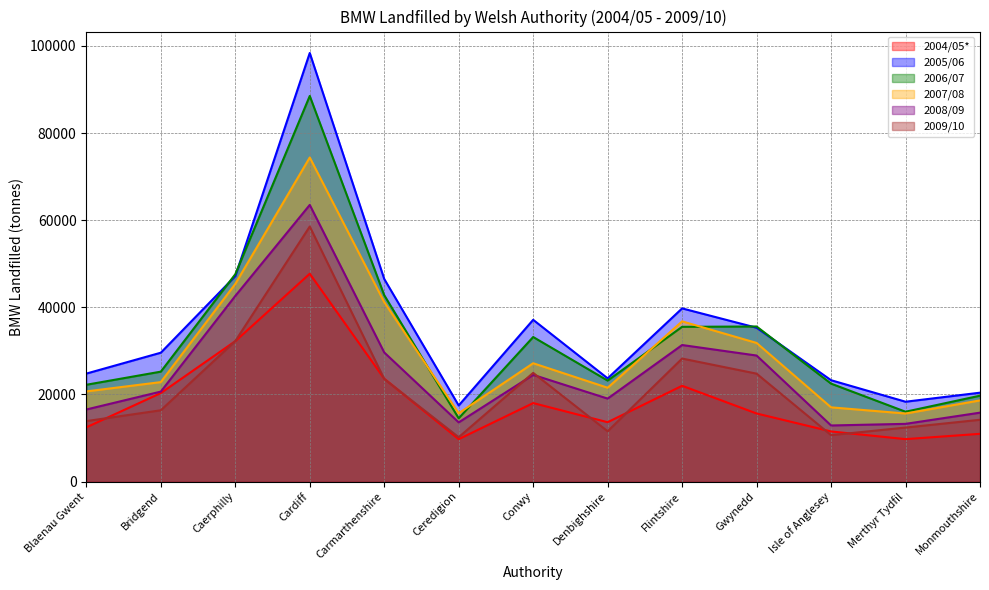

True or false: 2007/08 has more than 1 points higher than both neighbors.

True